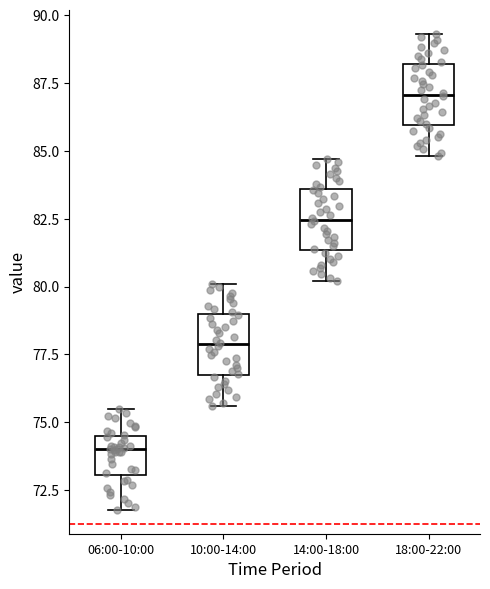

Where is the lower edge of the box for 14:00-18:00 on the y-axis? The values are not printed on the chart, so give them approximately, as read against the axis.

81.5